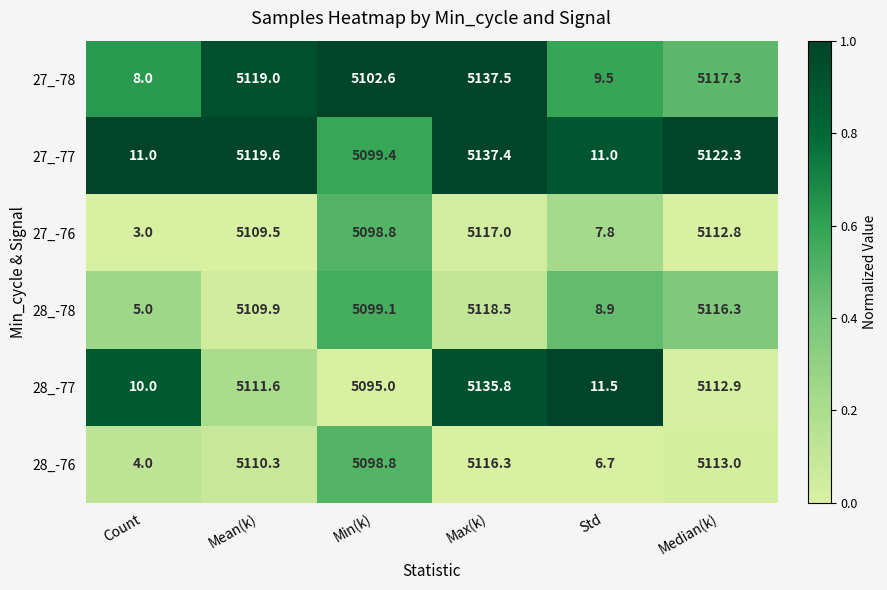

True or false: 28_-77 has a value of 15.7 at Count.

False